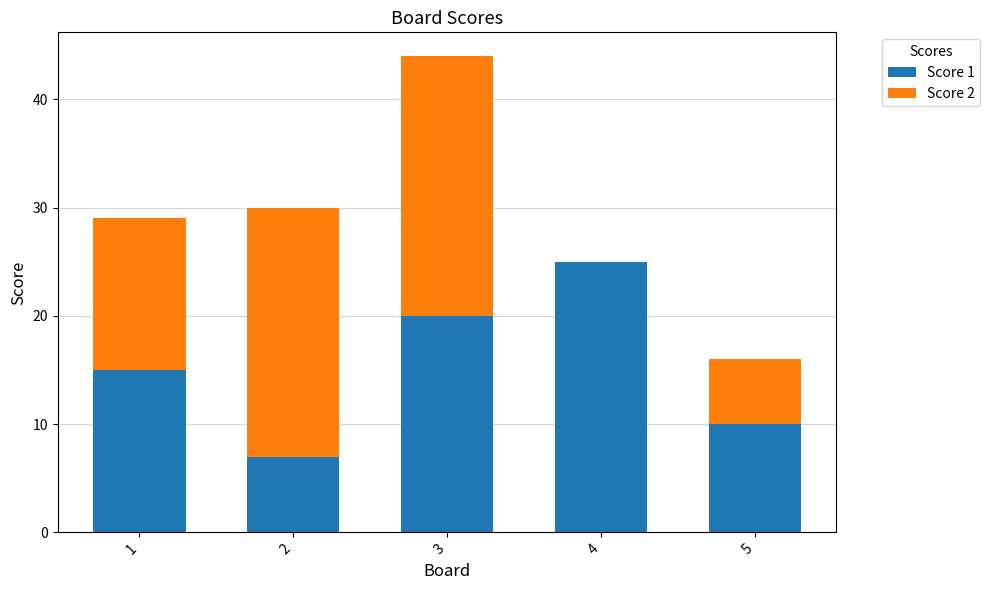

What is the sum of the Score 1 values at 5 and 1?

25